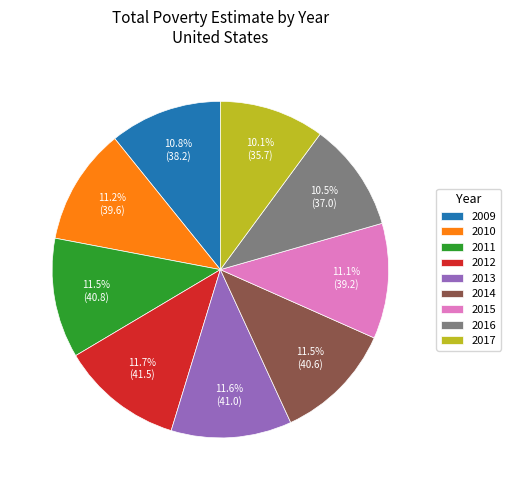

How many slices are in this pie chart?

9